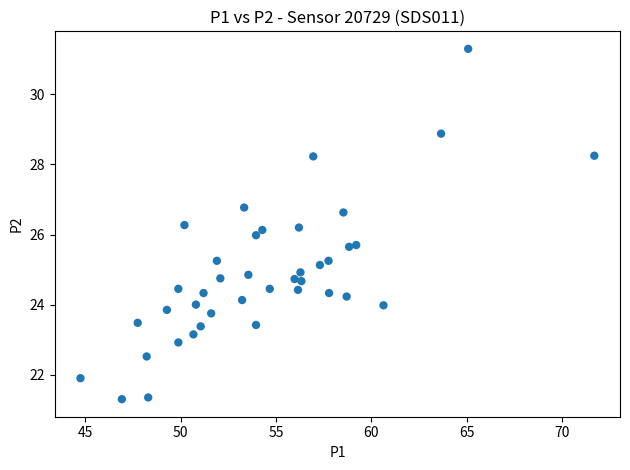

What is the range of X values (max minus min)?

26.9